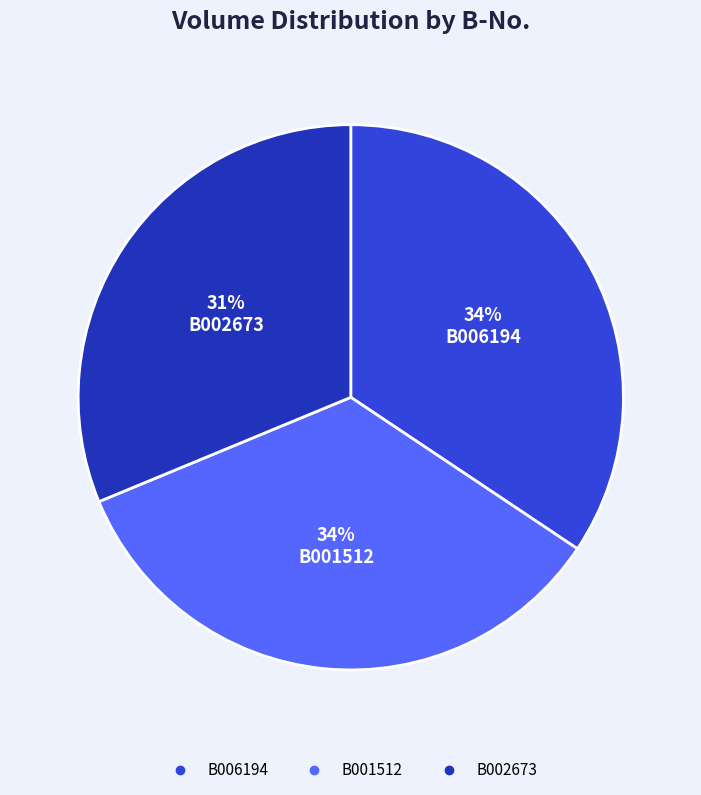

To the nearest percent, what is the difference between the largest and smallest slice percentages?

3%